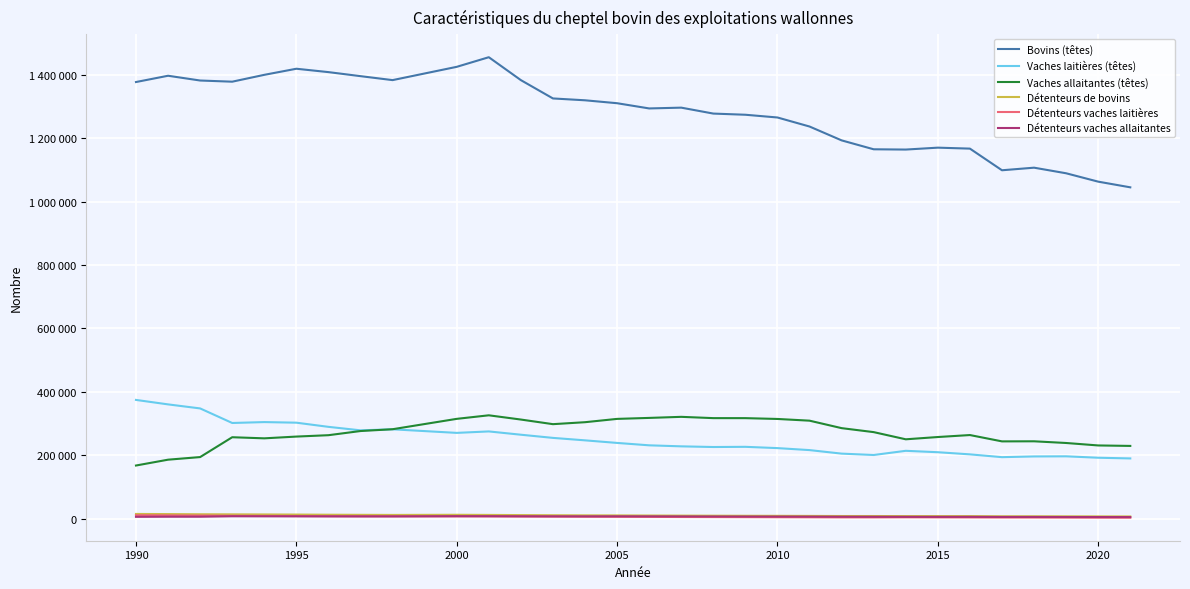

Reading left to right, what are all the values shown in this chart?

Bovins (têtes): 1377319	1397131	1382097	1378403	1400014	1419249	1408598	1395867	1383359	1425269	1455615	1383310	1325531	1319716	1310477	1294018	1296517	1277795	1274109	1265465	1236963	1193247	1165154	1164294	1170298	1167260	1098971	1107126	1089465	1063048	1045149
Vaches laitières (têtes): 374518	360419	347667	301757	304584	302697	289555	278579	281803	270522	275130	264741	254726	246968	238845	231274	228050	225939	226538	222490	216211	205072	200749	213979	209520	202762	193946	196214	196588	192123	189943
Vaches allaitantes (têtes): 167574	185971	194209	256801	253327	258876	263228	276342	282068	314778	325970	312590	298025	304227	314660	317766	321119	317073	317005	314452	309036	285478	272915	250275	257455	263693	243719	243970	238634	230891	229399
Détenteurs de bovins: 14784	14354	13775	13484	13182	12840	12335	11996	11673	12139	11719	11193	10732	10364	10178	9824	9525	9263	9019	8856	8602	8279	8242	8053	7992	7980	7410	7396	7217	7090	6893
Détenteurs vaches laitières: 10802	10233	9631	8852	8576	8267	7751	7513	7470	7191	7066	6739	6484	6125	5854	5536	5151	4924	4696	4437	4191	3884	3846	4156	3946	3745	3473	3407	3282	3043	2964
Détenteurs vaches allaitantes: 5716	6062	6035	7508	7322	7218	7122	7023	7007	7776	7712	7412	7177	7094	7204	7072	6945	6758	6599	6482	6301	5995	5851	5658	5587	5650	5298	5298	5131	5018	4872